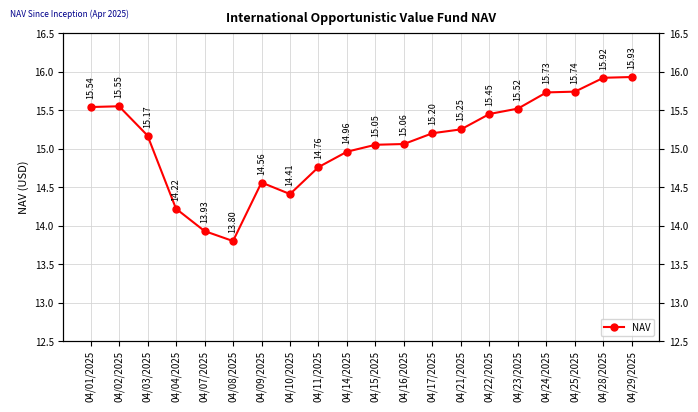

The value at 04/28/2025 is 15.9. True or false?

True